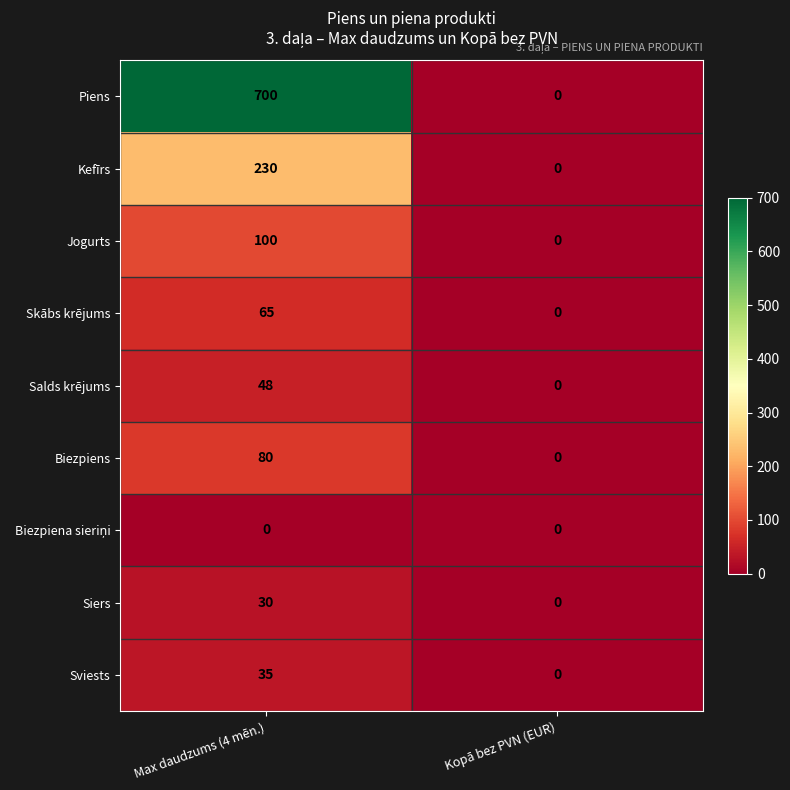

Which series has the widest spread of values?

Piens